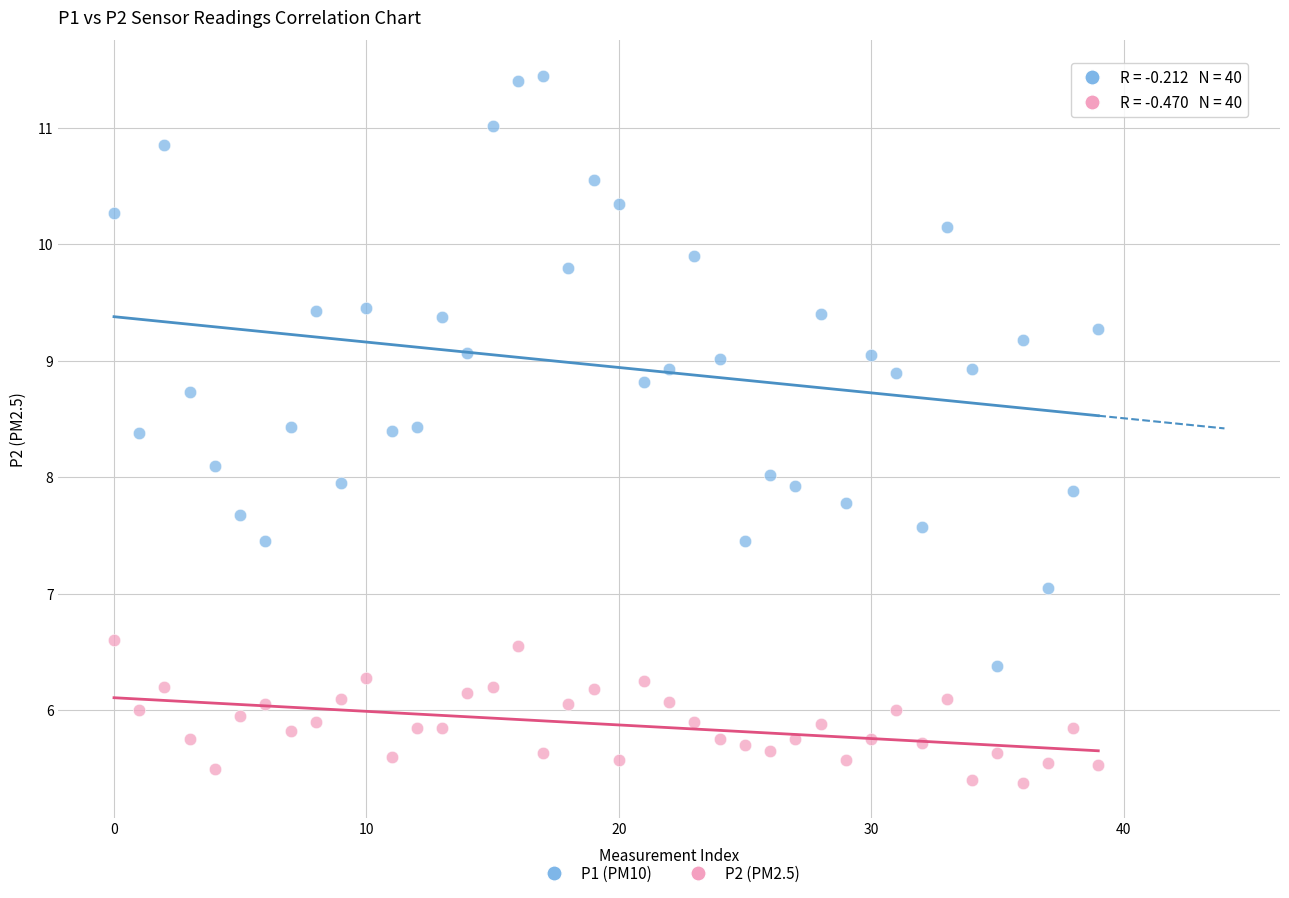

Across all data points, what is the range of Y values (max minus min)?

6.1